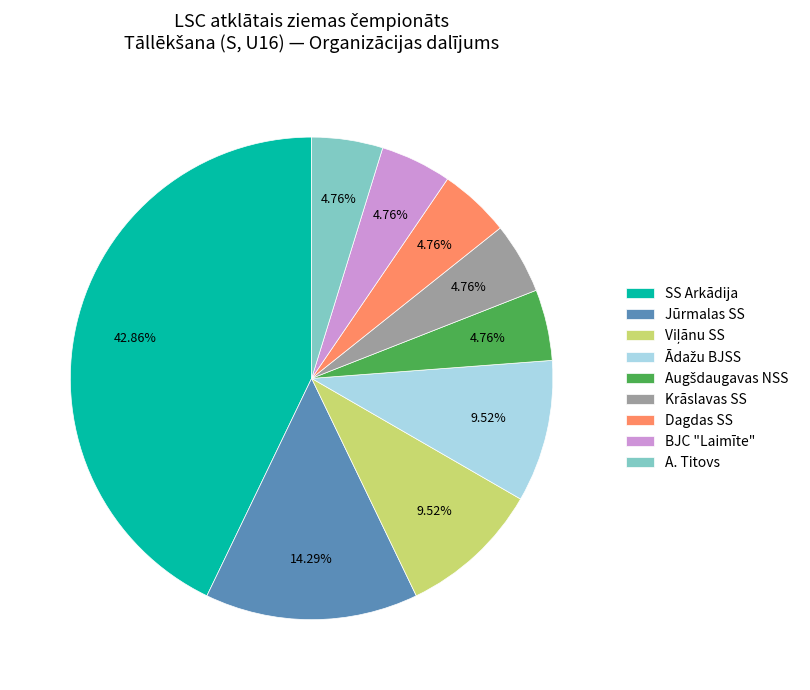

Is SS Arkādija the majority of the pie?

No